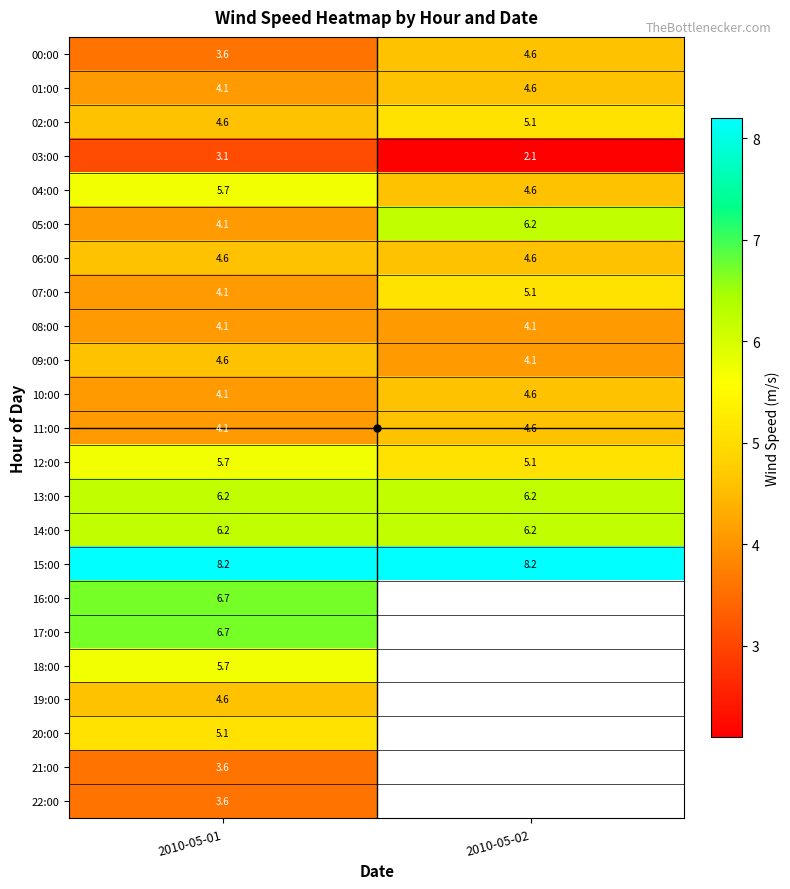

What is the average value of the 15:00 series?

8.2